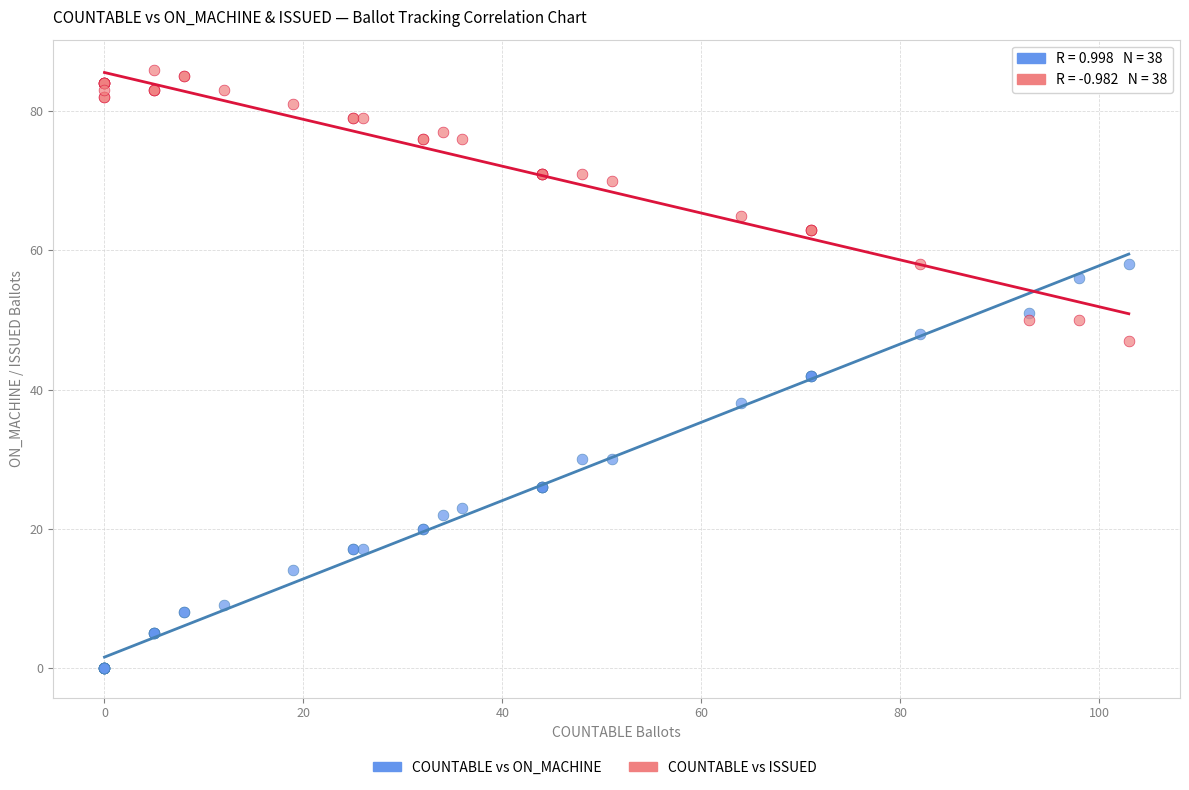

Which series contains the lowest Y value?

COUNTABLE vs ON_MACHINE